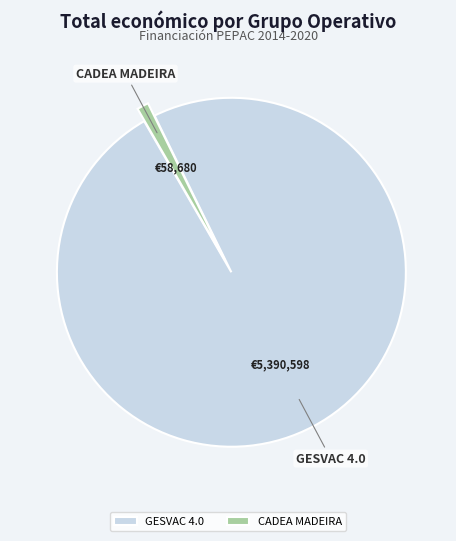

Which category has the smallest portion of the pie?

CADEA MADEIRA